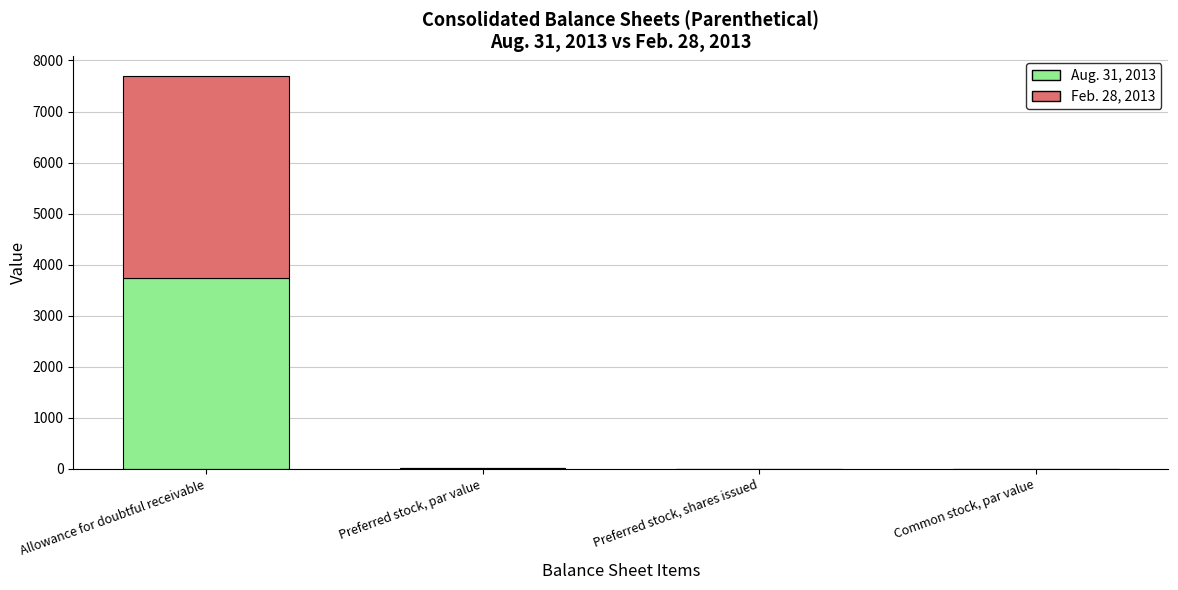

What is the highest value of the Aug. 31, 2013 series?

3748.0